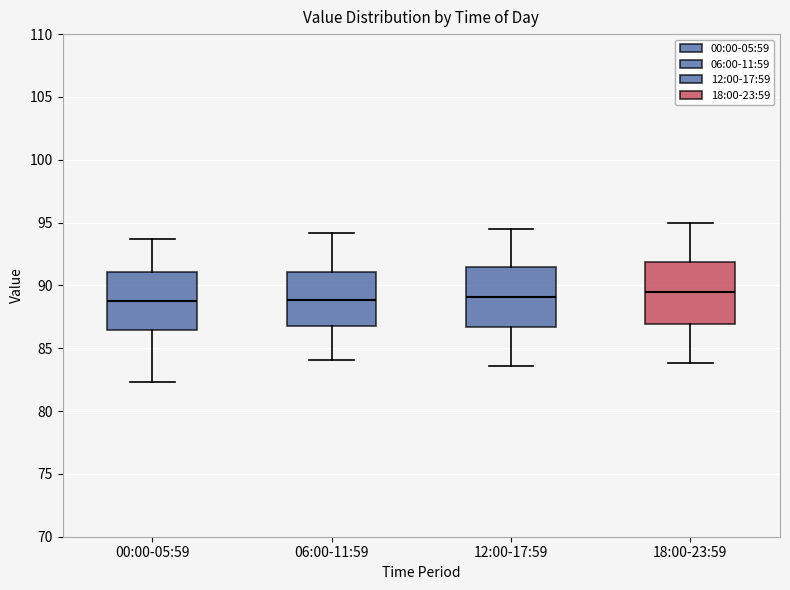

Reading left to right, read every box against the y-axis: the position of its median line, the range the box covers, and the ends of its whiskers. The values are not printed on the chart, so give them approximately, as read against the axis.

00:00-05:59: median 89.0, box 86.5 to 91.0, whiskers 82.5 to 93.5
06:00-11:59: median 89.0, box 87.0 to 91.0, whiskers 84.0 to 94.0
12:00-17:59: median 89.0, box 86.5 to 91.5, whiskers 83.5 to 94.5
18:00-23:59: median 89.5, box 87.0 to 92.0, whiskers 84.0 to 95.0